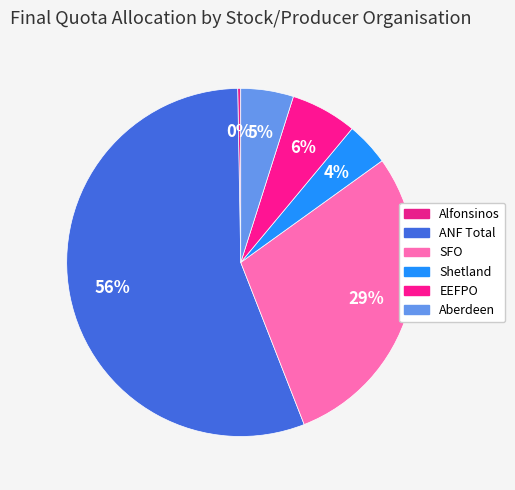

Combined, what portion of the pie is SFO and Alfonsinos?

29.3%